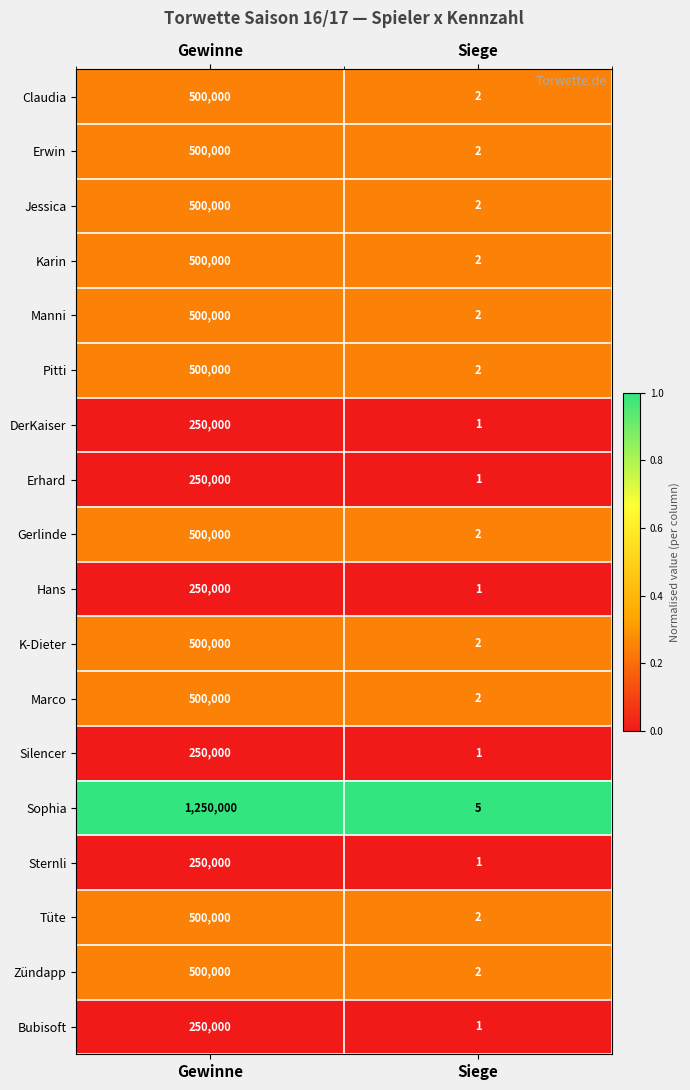

Which series has the largest range (max minus min)?

Sophia